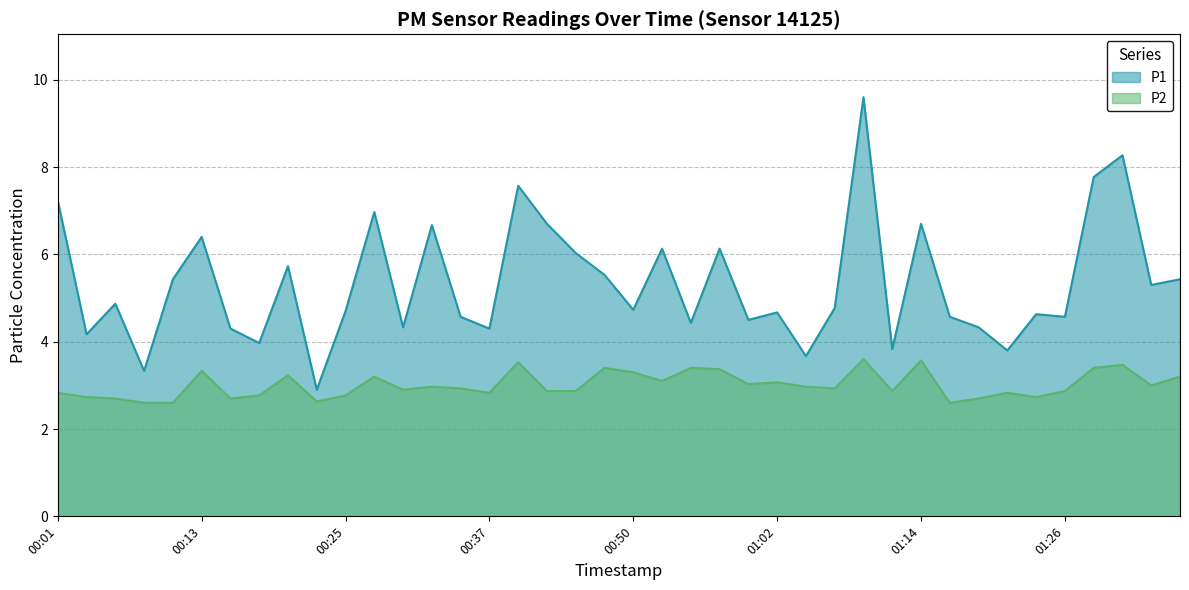

Rank the series by their average value, from highest to lowest.

P1, P2